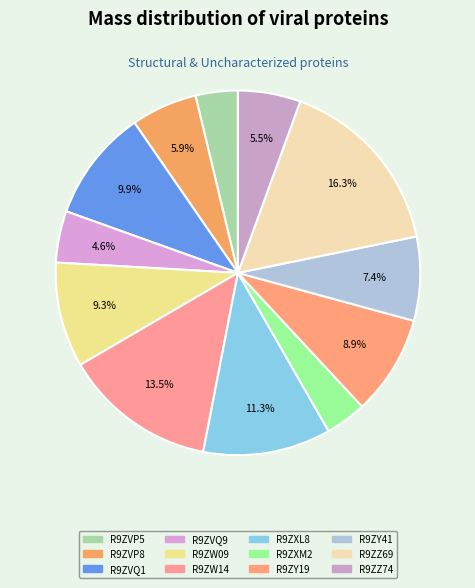

Which has a higher value, R9ZVQ9 or R9ZVQ1?

R9ZVQ1